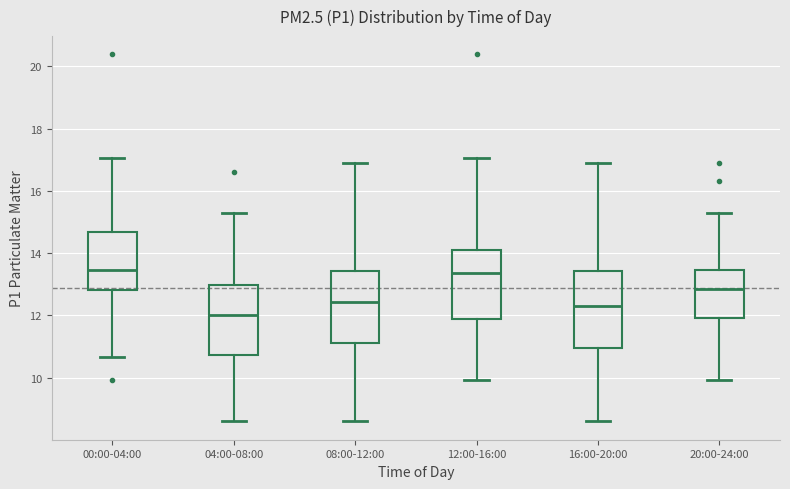

Where does the median line of the box for 00:00-04:00 sit on the y-axis? The values are not printed on the chart, so give them approximately, as read against the axis.

13.4